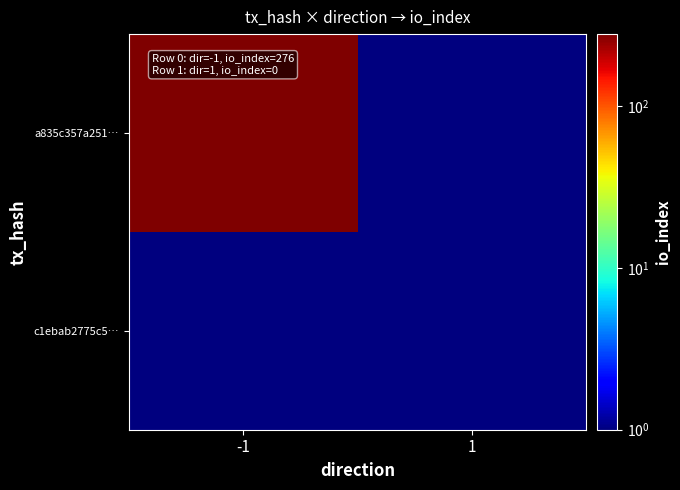

Reading right to left, list all the values displayed in this chart.

a835c357a251…: 1=0.5	-1=276.0
c1ebab2775c5…: 1=0.5	-1=0.5